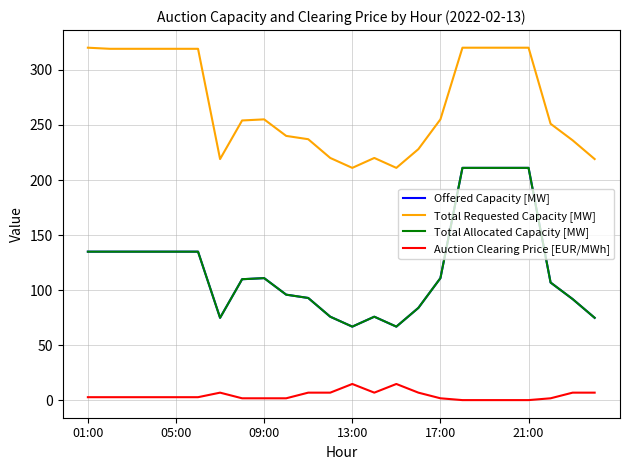

True or false: Total Requested Capacity [MW] and Auction Clearing Price [EUR/MWh] intersect in this chart.

False